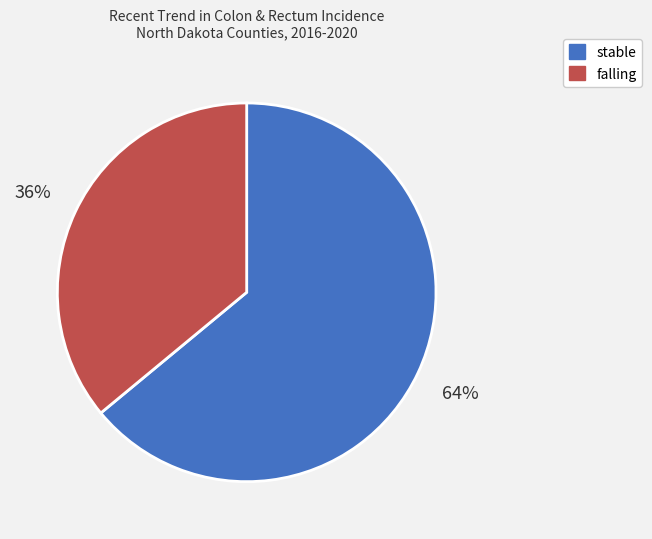

Between stable and falling, which is larger?

stable